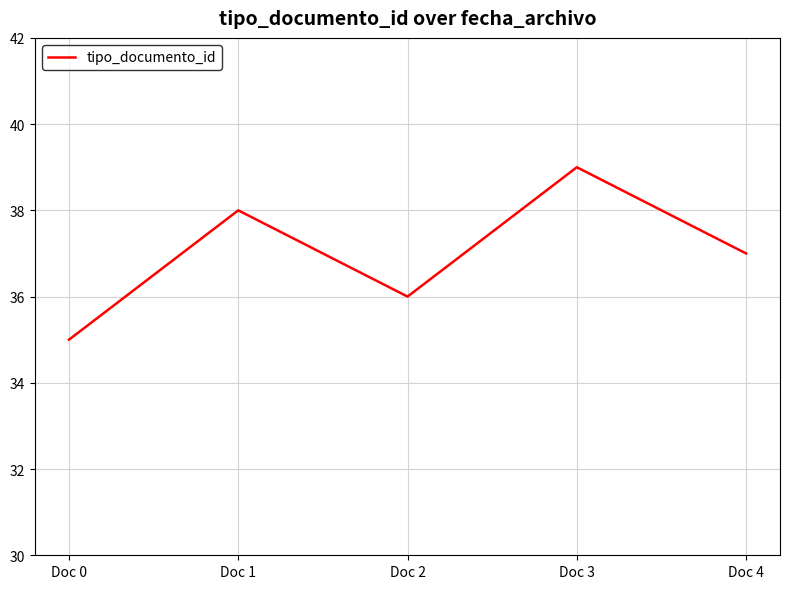

What is the difference between the maximum and minimum values?

4